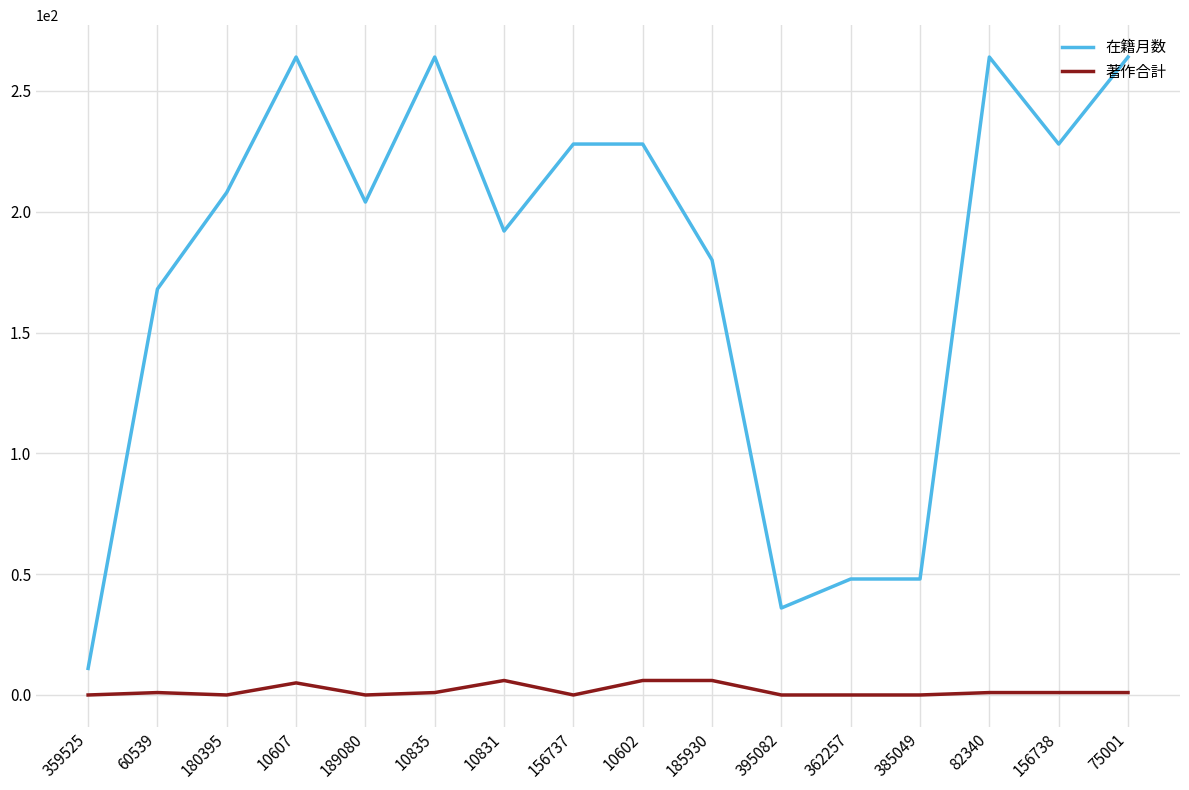

What is the sum of all 在籍月数 values?

2835